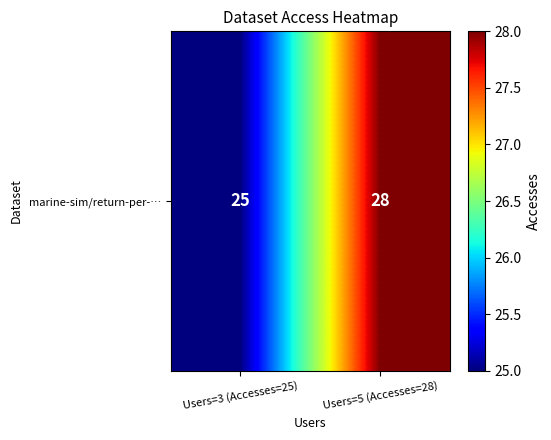

What is the maximum value shown in the chart?

28